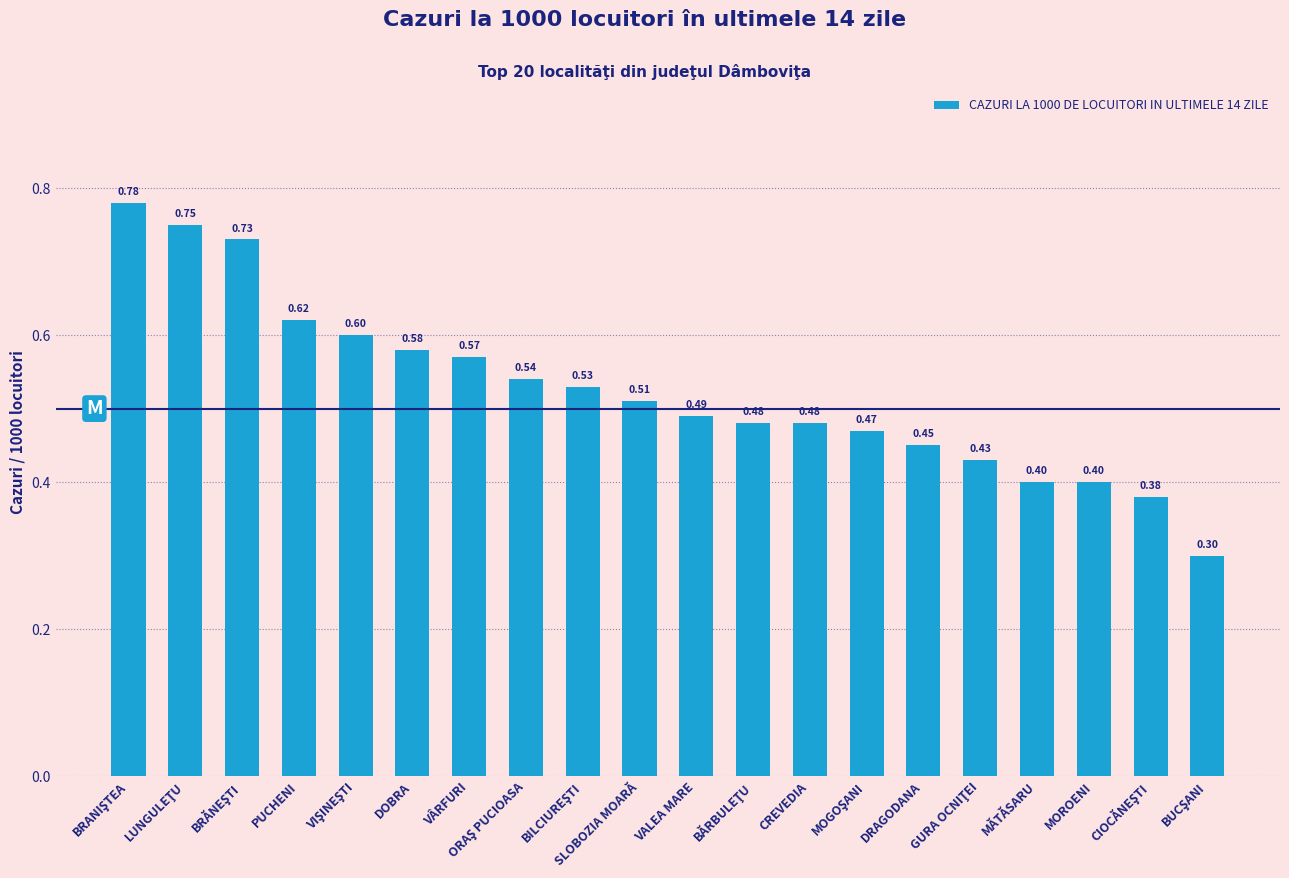

What is the sum of the values at PUCHENI and MĂTĂSARU?

1.0